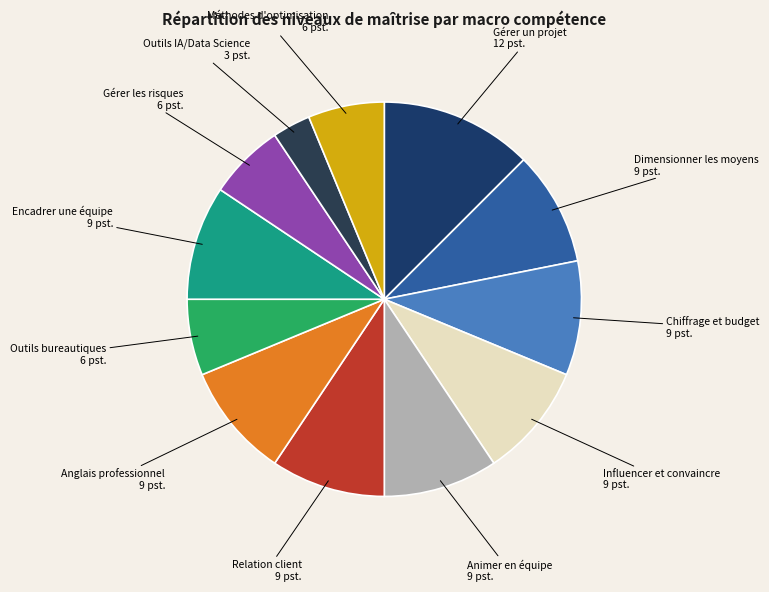

Count the number of slices in the pie.

12